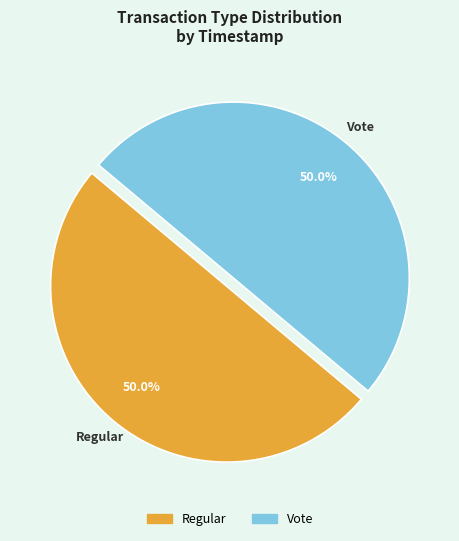

Approximately how many times larger is the value at Regular compared to Vote?

1.0